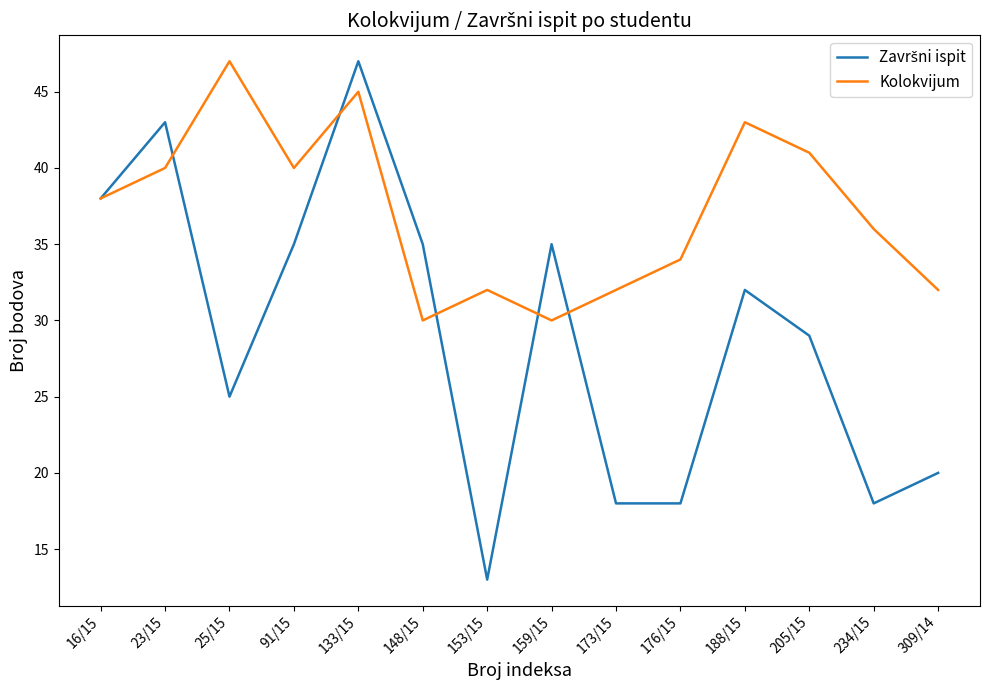

What position from the left is 205/15?

12